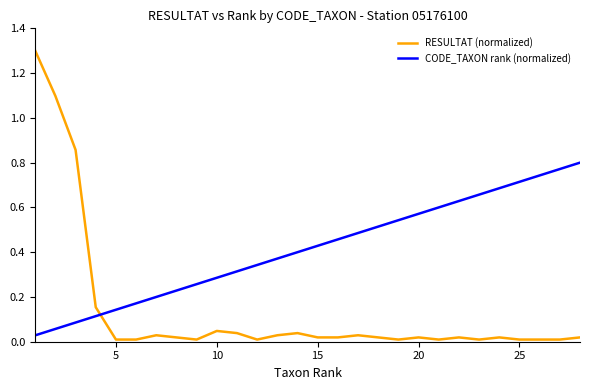

List the series in order of their peak value, highest first.

RESULTAT (normalized), CODE_TAXON rank (normalized)